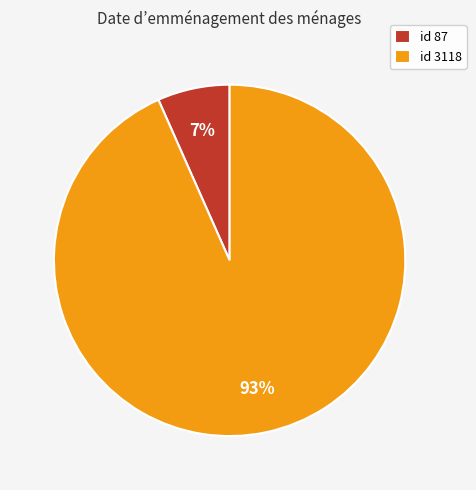

To the nearest percent, what is the average slice percentage?

50%